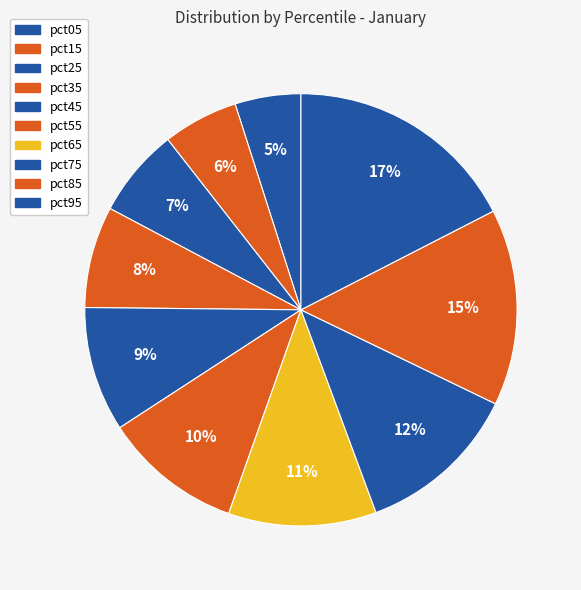

What portion of the pie excludes pct75?

87.8%